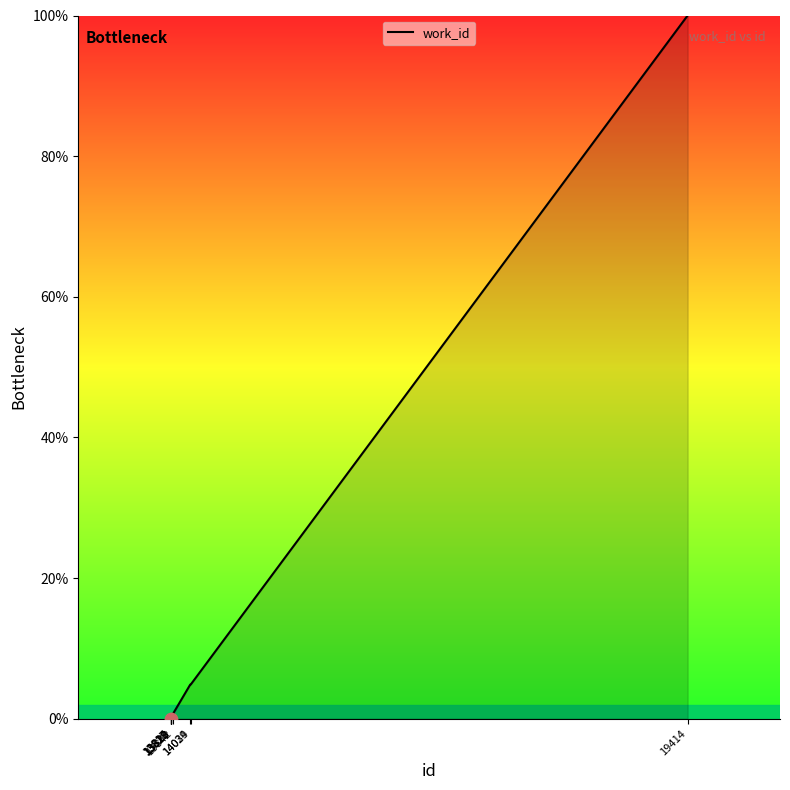

What is the change in value from 13820 to 19414?

+99.9